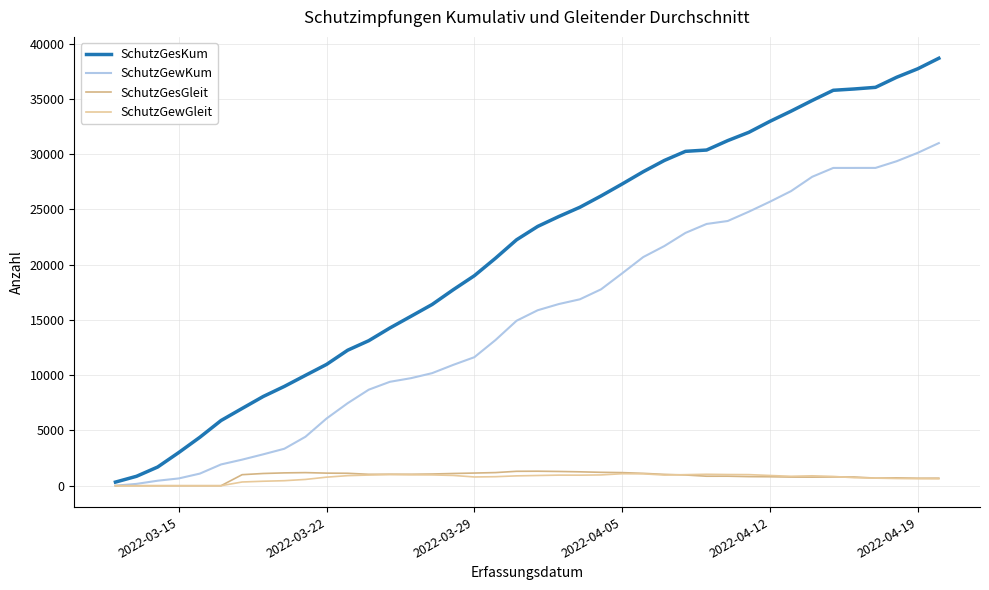

Which series has the largest range (max minus min)?

SchutzGesKum